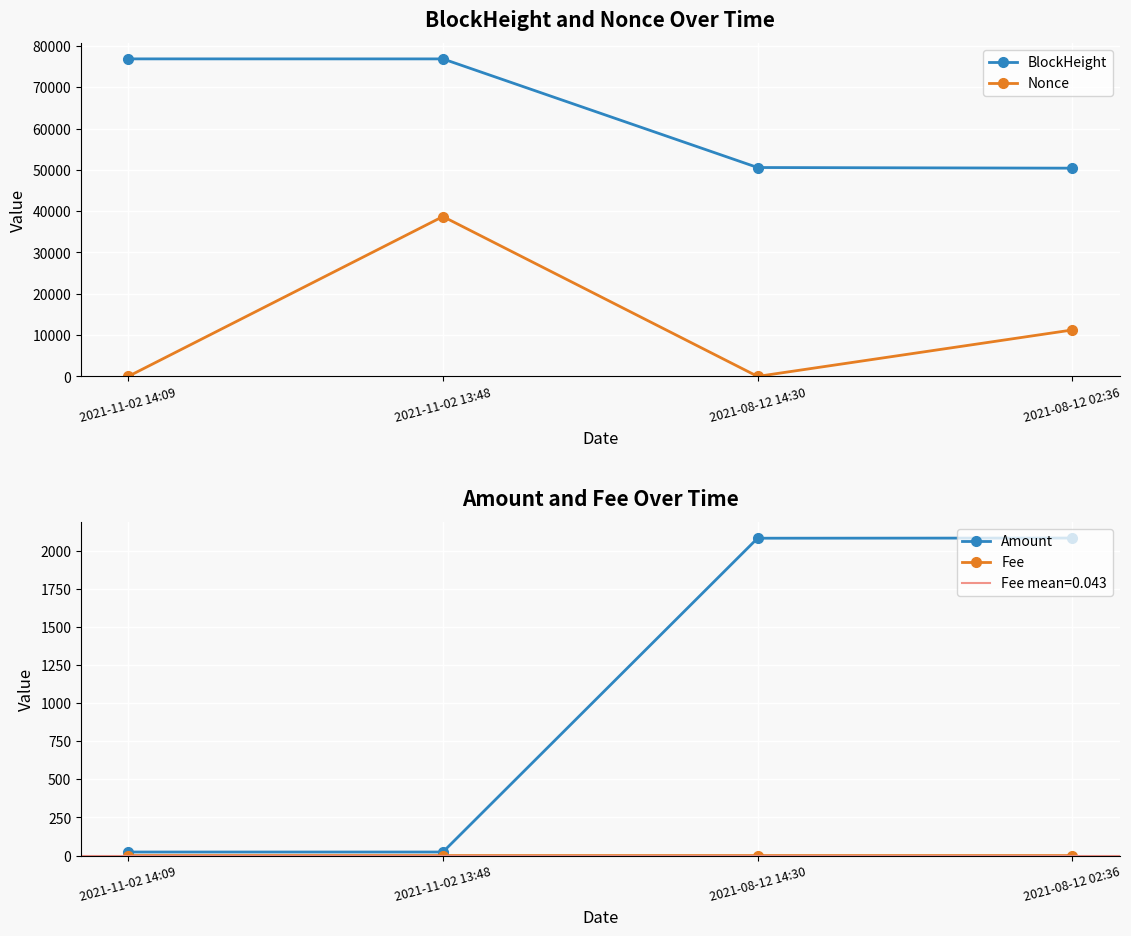

What is the label of the 3rd point from the right?

2021-11-02 13:48